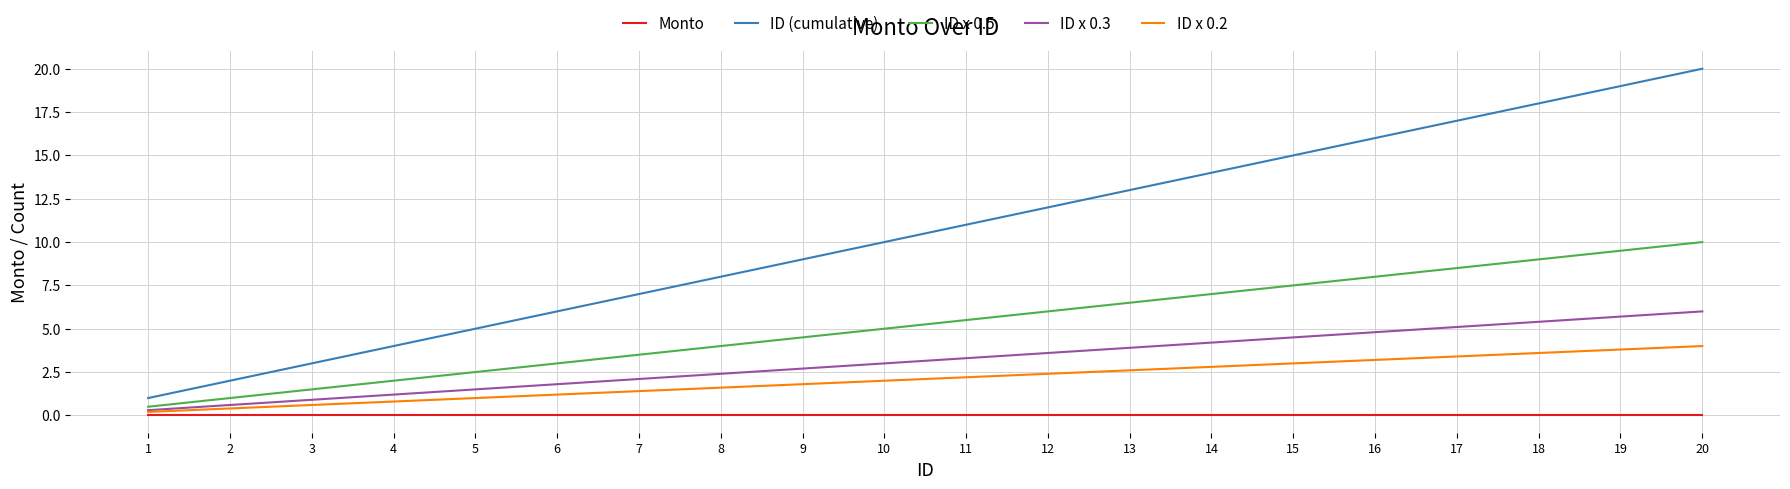

At 16, list the series in order from smallest to largest.

Monto, ID x 0.2, ID x 0.3, ID x 0.5, ID (cumulative)